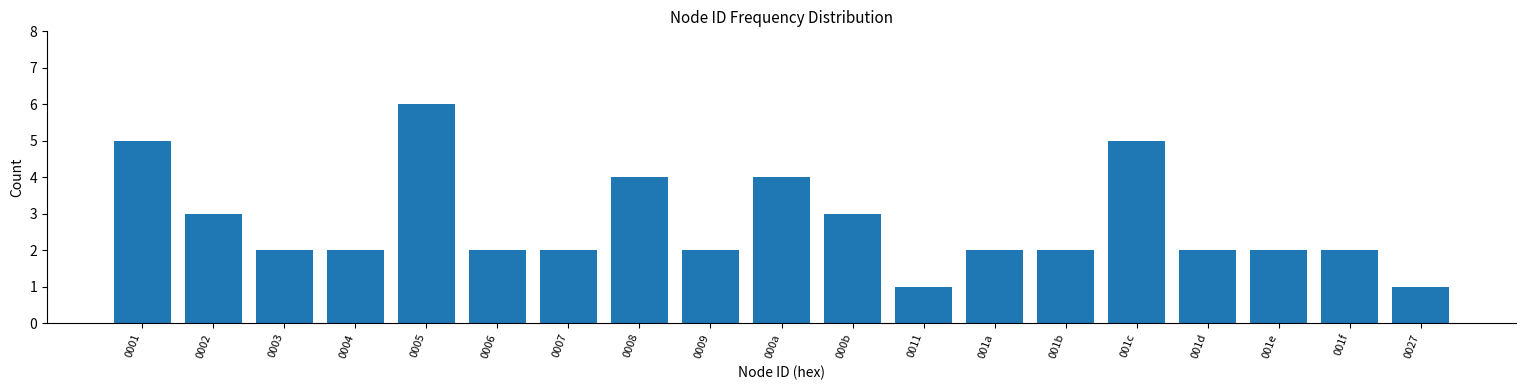

Reading left to right, transcribe all the data shown in this chart.

0001=5	0002=3	0003=2	0004=2	0005=6	0006=2	0007=2	0008=4	0009=2	000a=4	000b=3	0011=1	001a=2	001b=2	001c=5	001d=2	001e=2	001f=2	0027=1